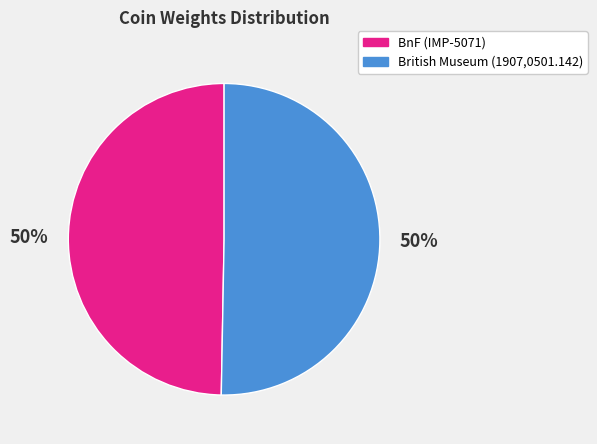

To the nearest percent, what is the average slice percentage?

50%